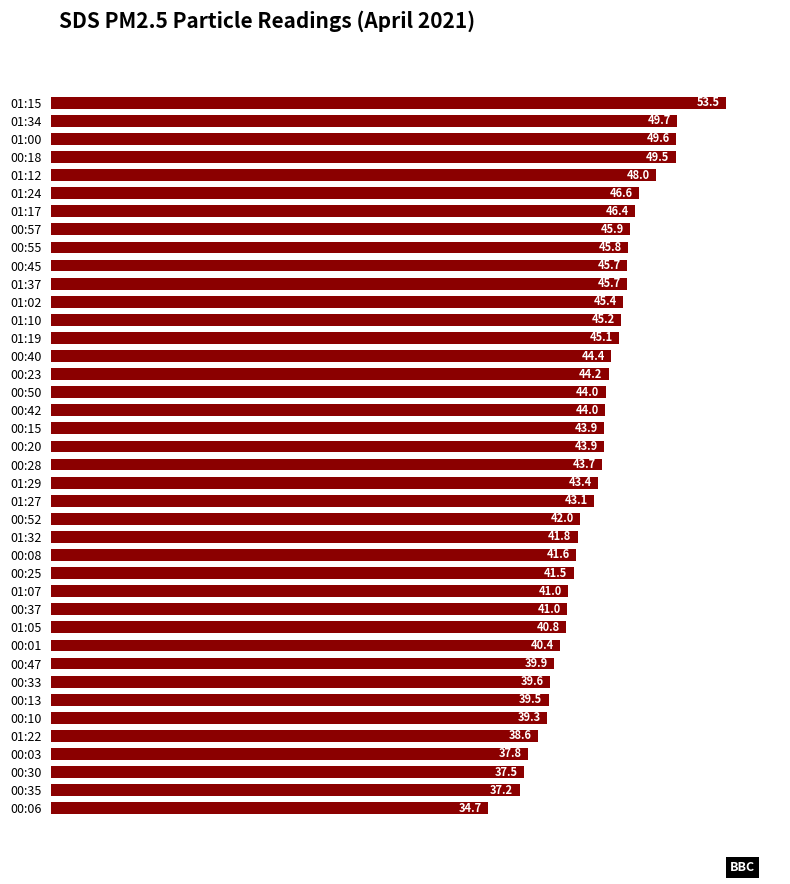

What is the ratio of the value at 00:55 to the value at 00:06?

1.3